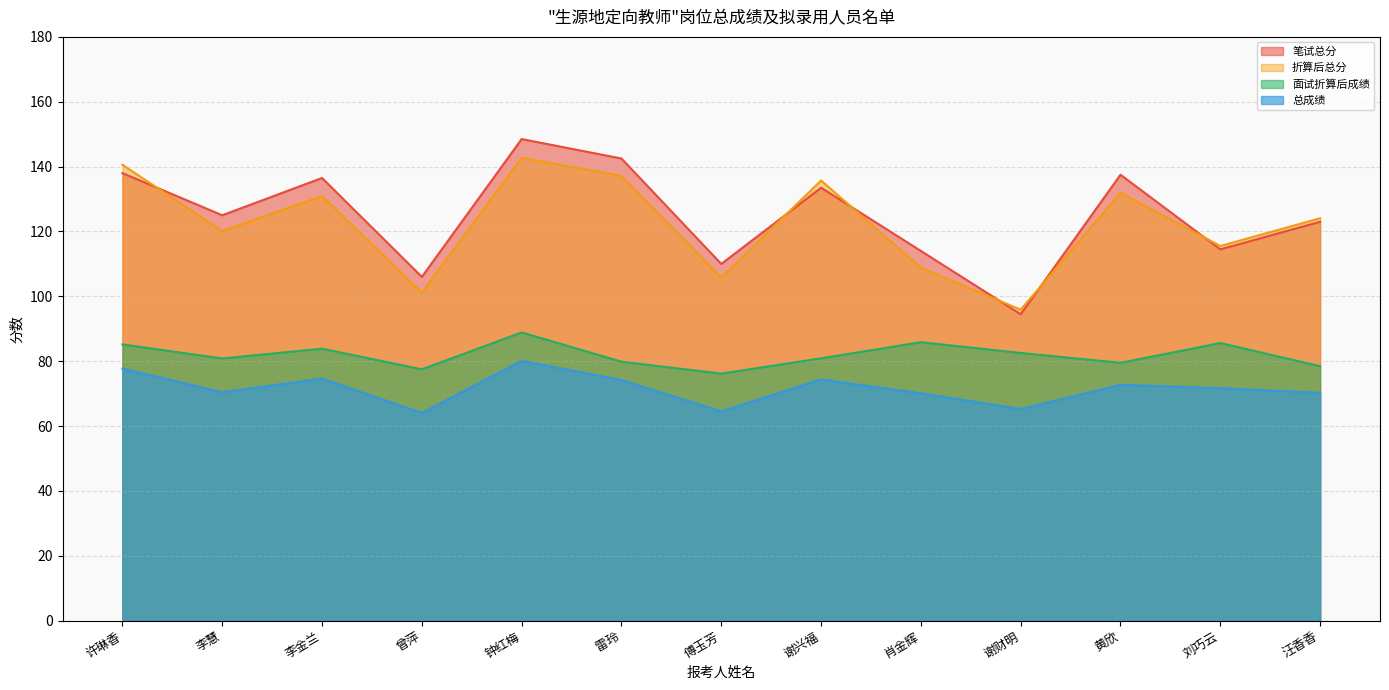

How many values in the 面试折算后成绩 series are below 80?

5